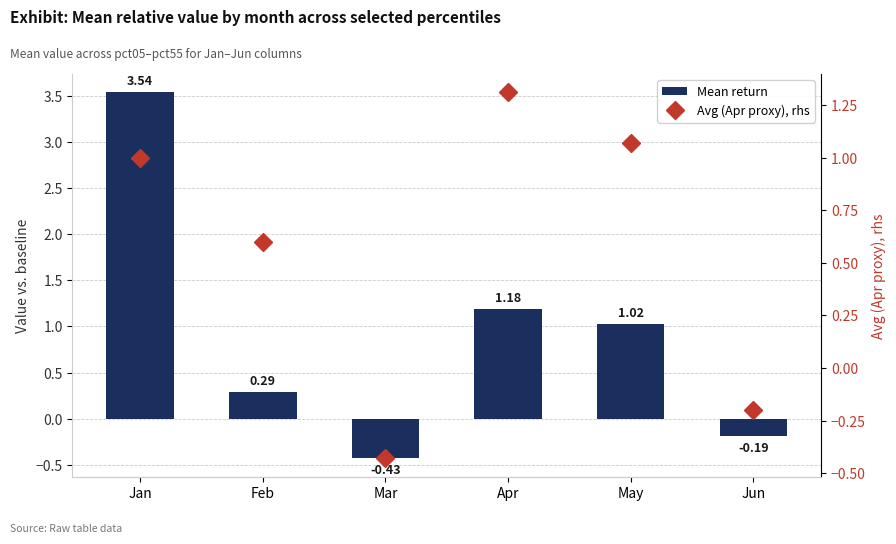

What is the difference between the Avg (Apr proxy), rhs values at May and Jun?

1.3